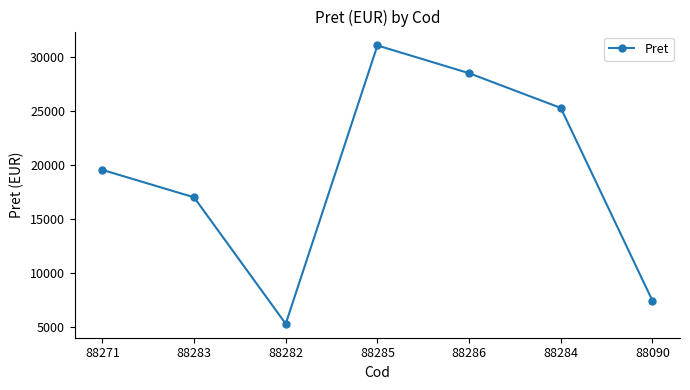

Which category has the highest value across all series?

88285